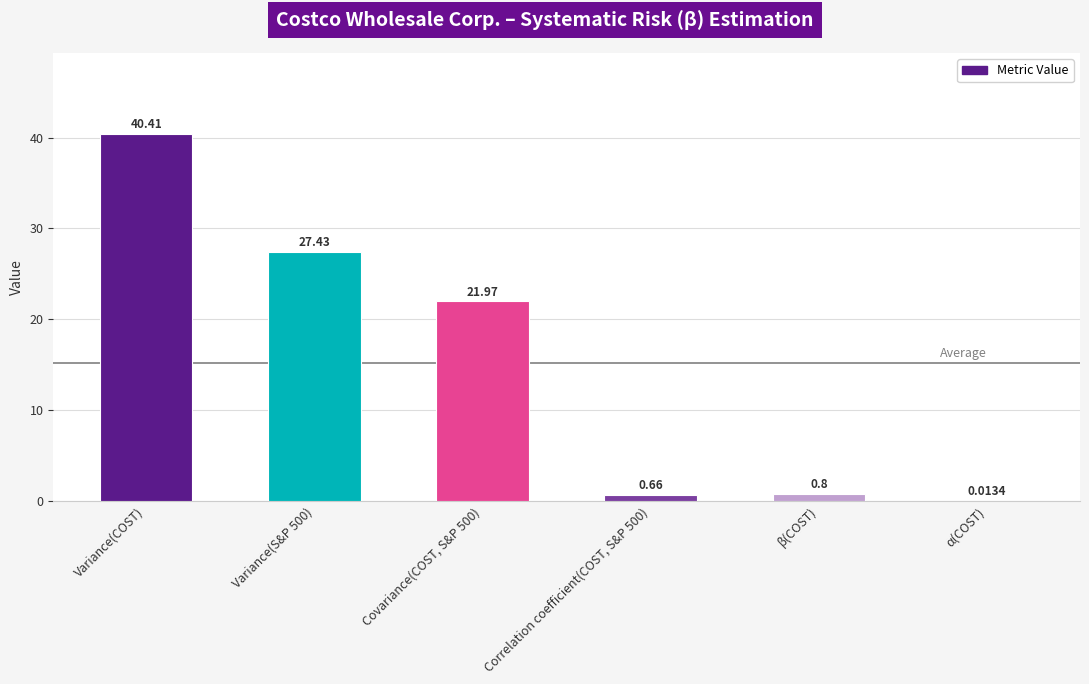

Where does the data first go above 21?

Variance(COST)